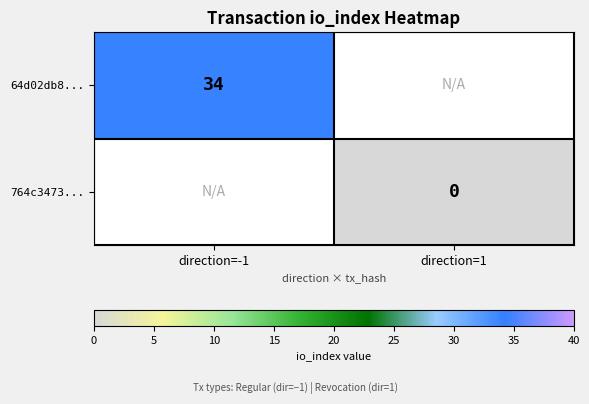

The 64d02db8... series shows 34 at direction=-1. True or false?

True